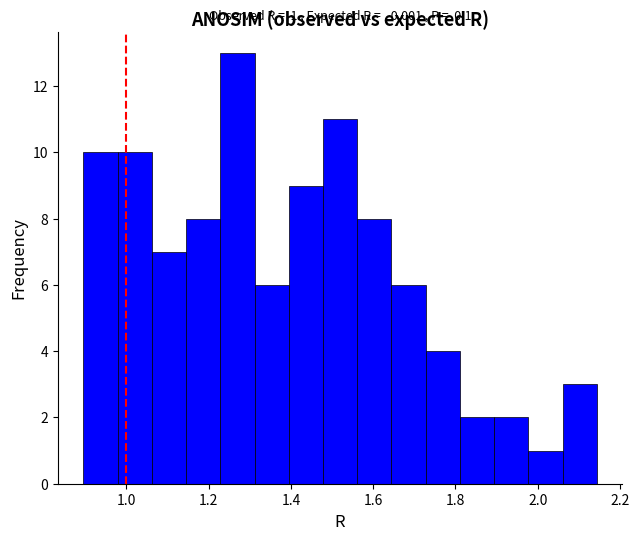

Which range on the x-axis has the tallest bar?

1.22 to 1.32